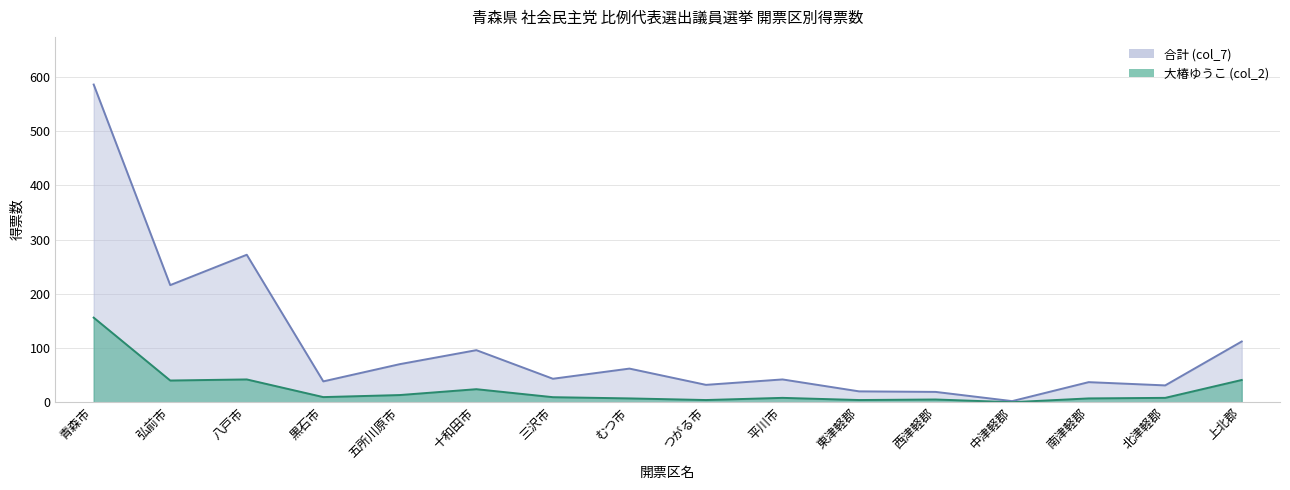

Does the chart have visible grid lines?

Yes